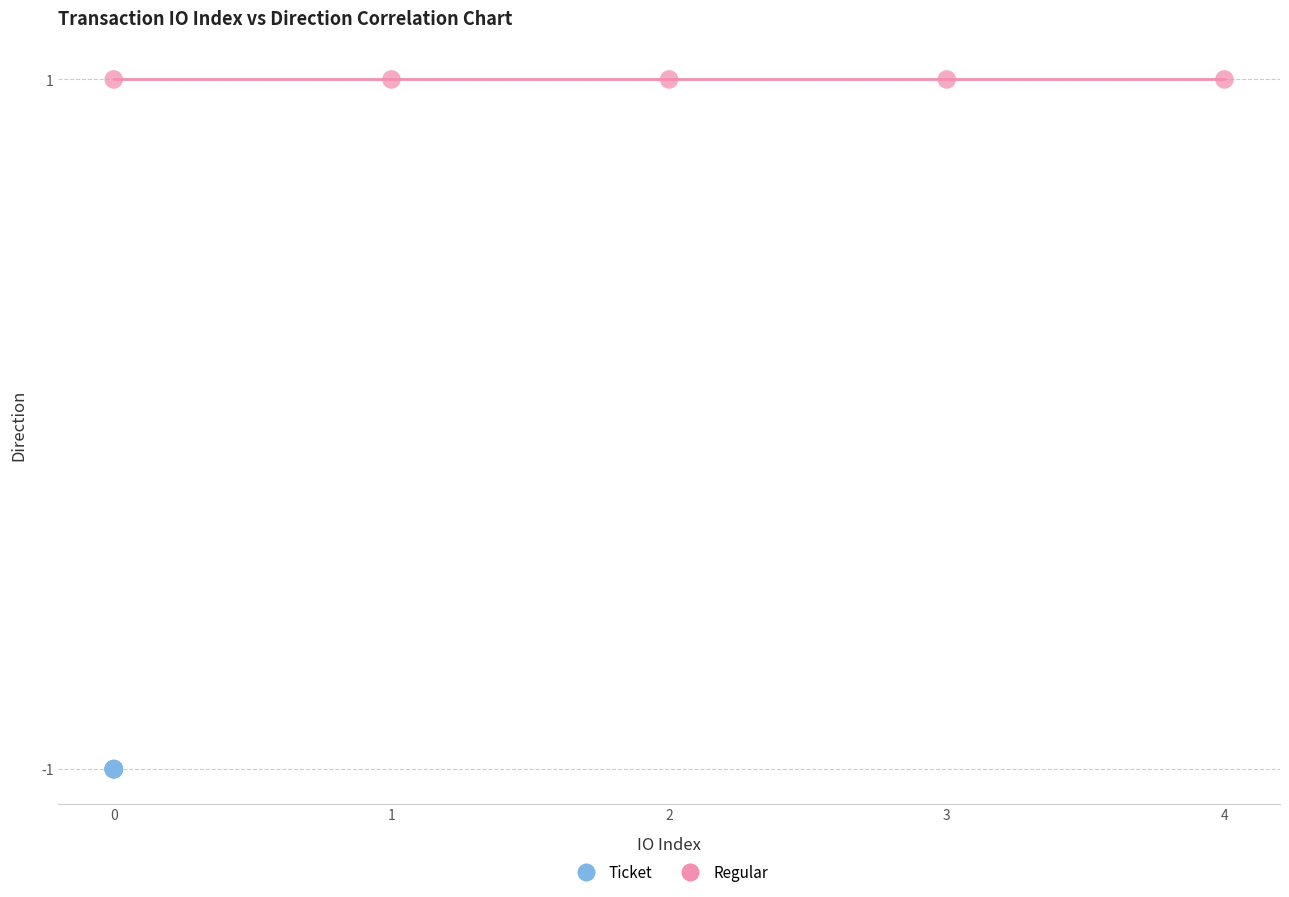

Which series reaches the minimum Y coordinate?

Ticket